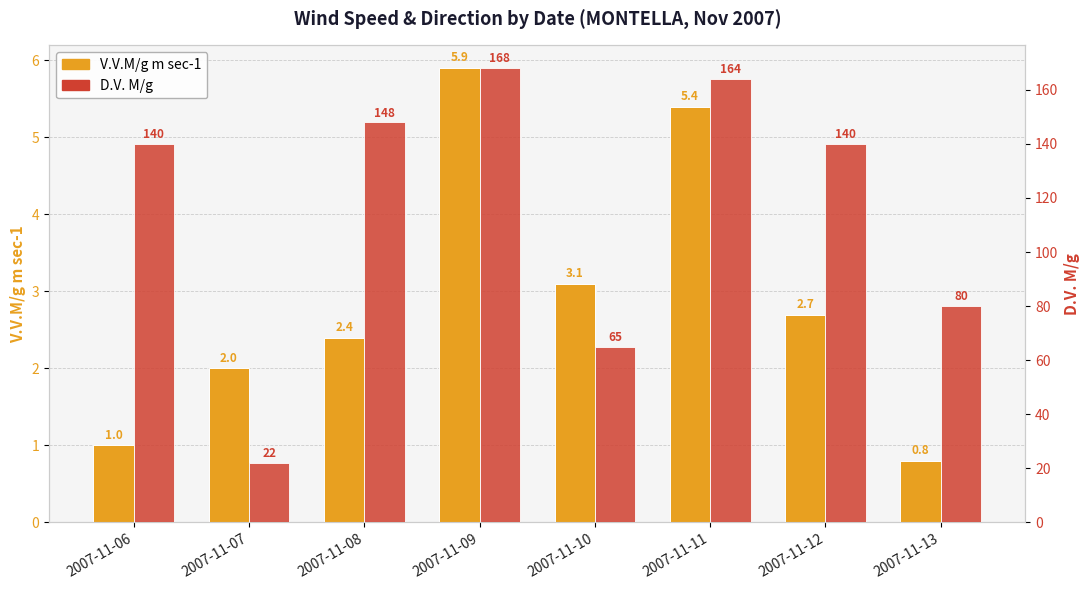

At which label does D.V. M/g reach its peak?

2007-11-09